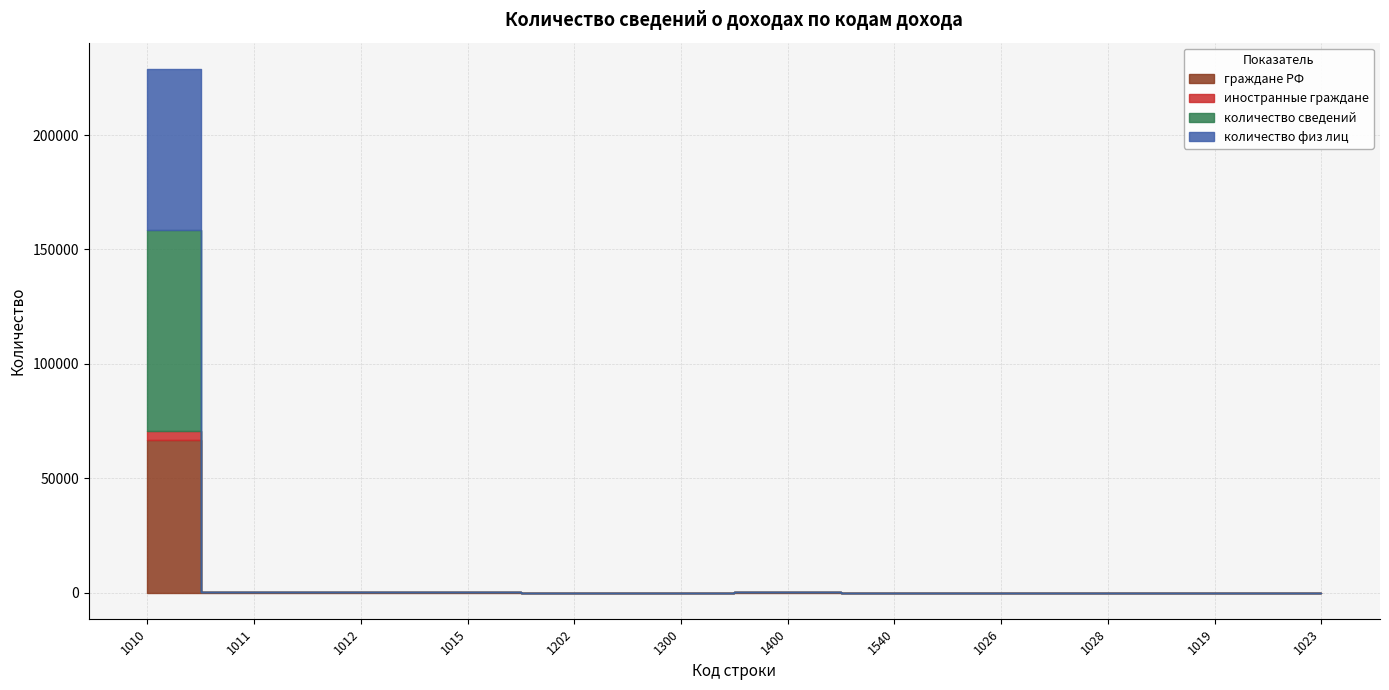

True or false: количество сведений has more than 0 points higher than both neighbors.

True